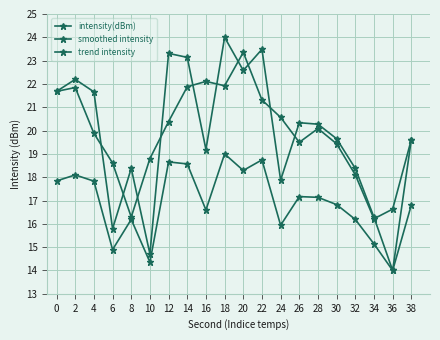

How many lines are shown in the chart?

3